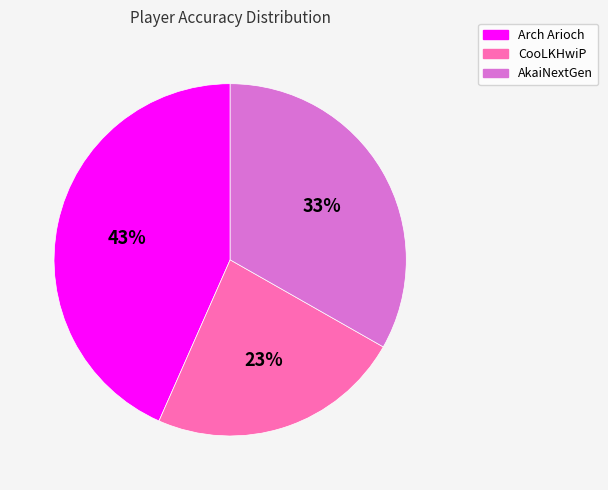

To the nearest percent, what is the average slice percentage?

33%